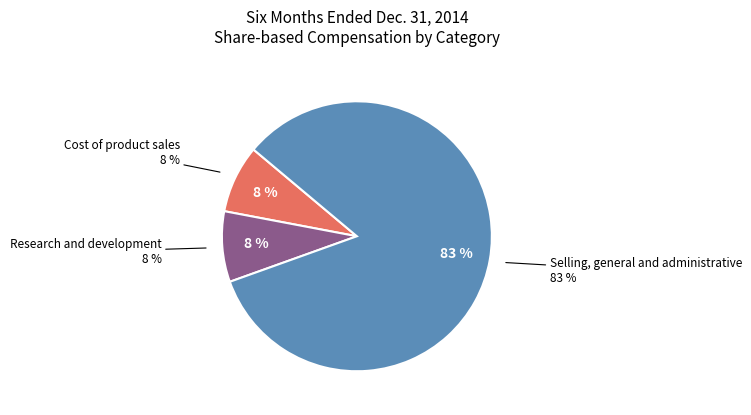

Rank the categories by value from lowest to highest.

Cost of product sales, Research and development, Selling, general and administrative